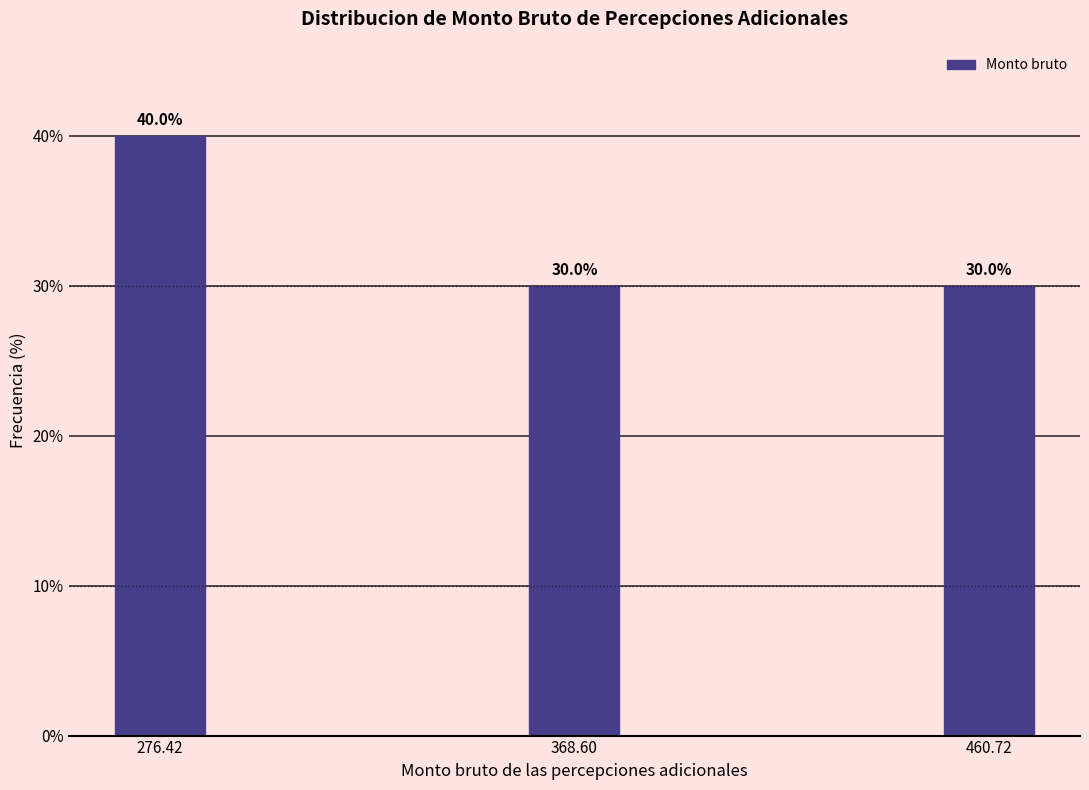

Reading left to right, extract all data points from this chart.

40	30	30